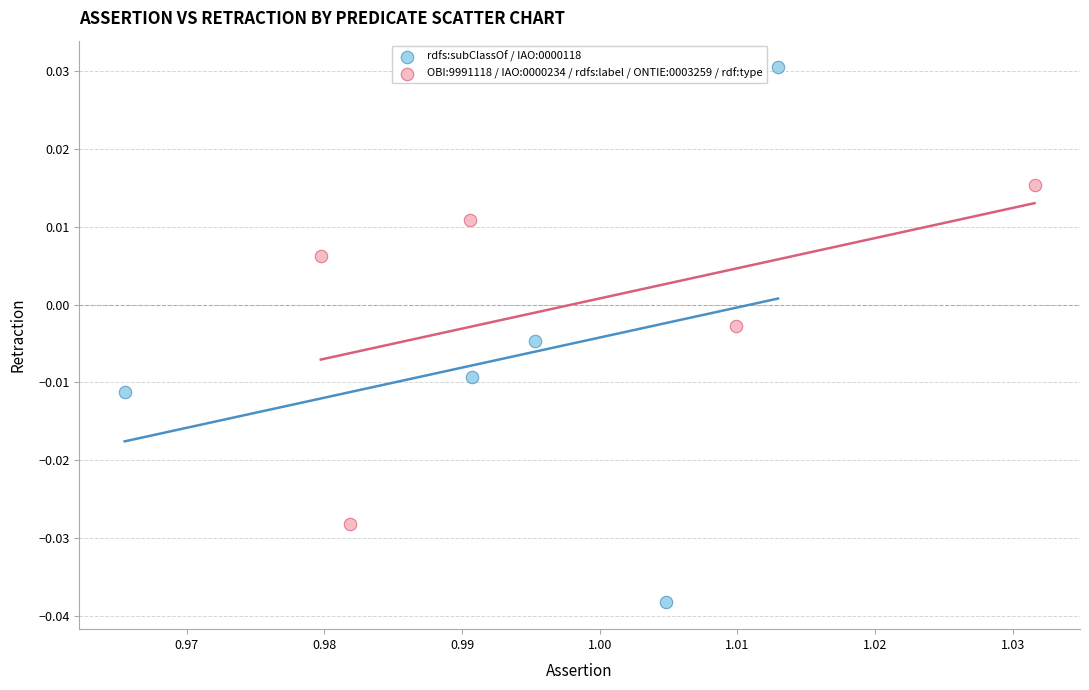

Which series has the widest spread of Y values?

rdfs:subClassOf / IAO:0000118